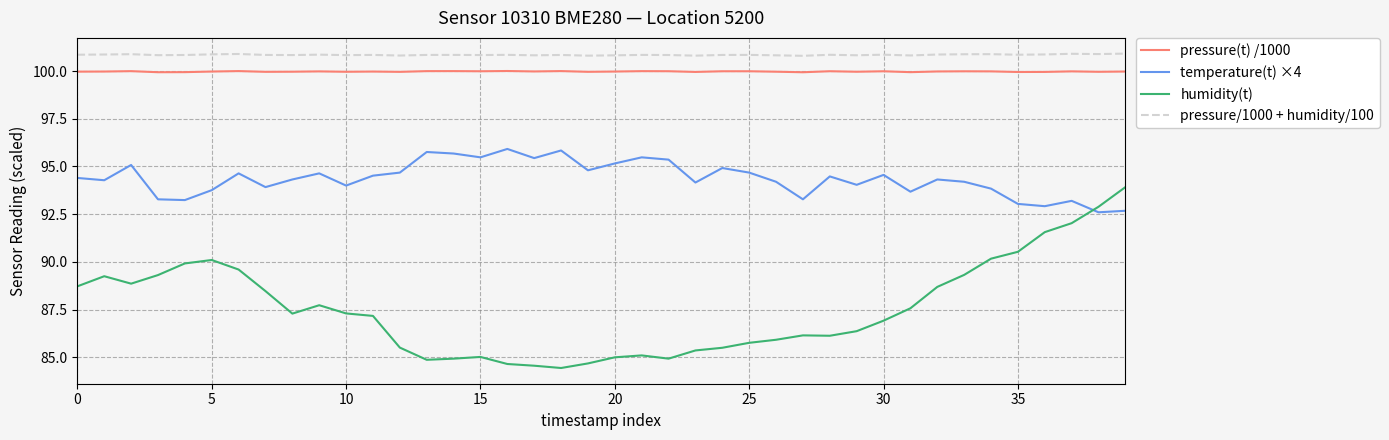

Rank the series by their maximum value, from highest to lowest.

pressure/1000 + humidity/100, pressure(t) /1000, temperature(t) ×4, humidity(t)